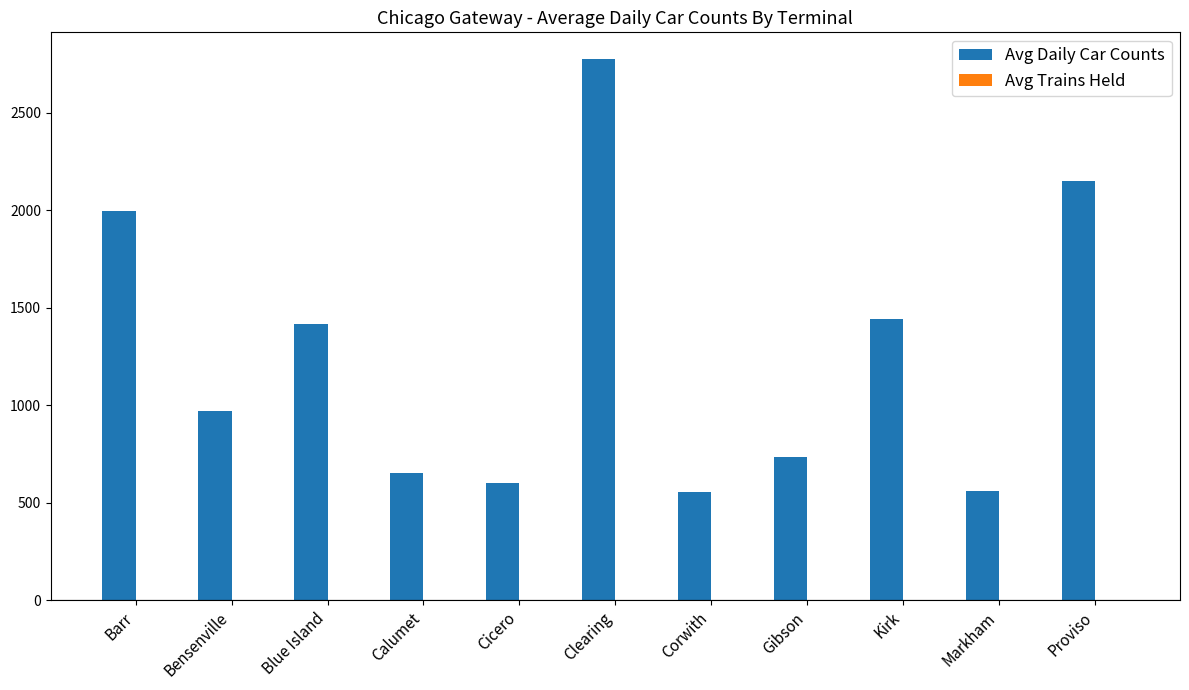

Read the value at Blue Island.

1418